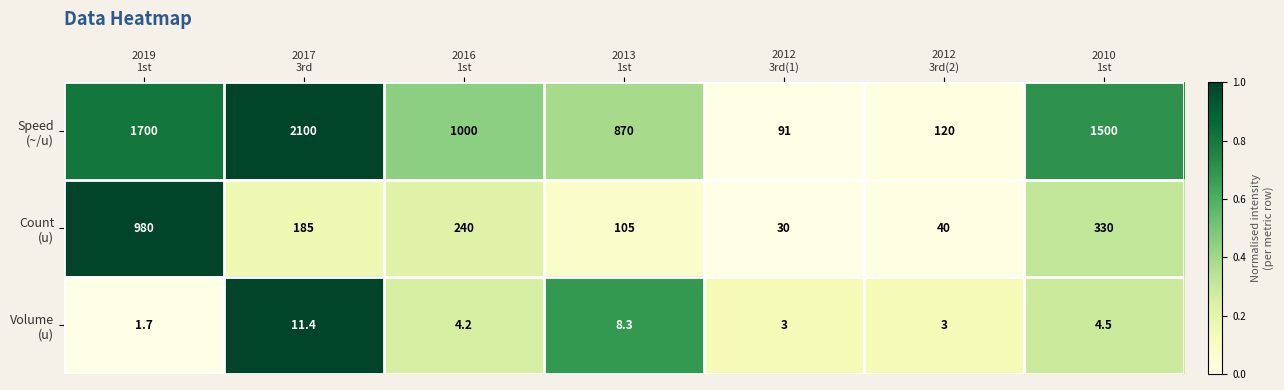

How many distinct data groups are displayed?

3